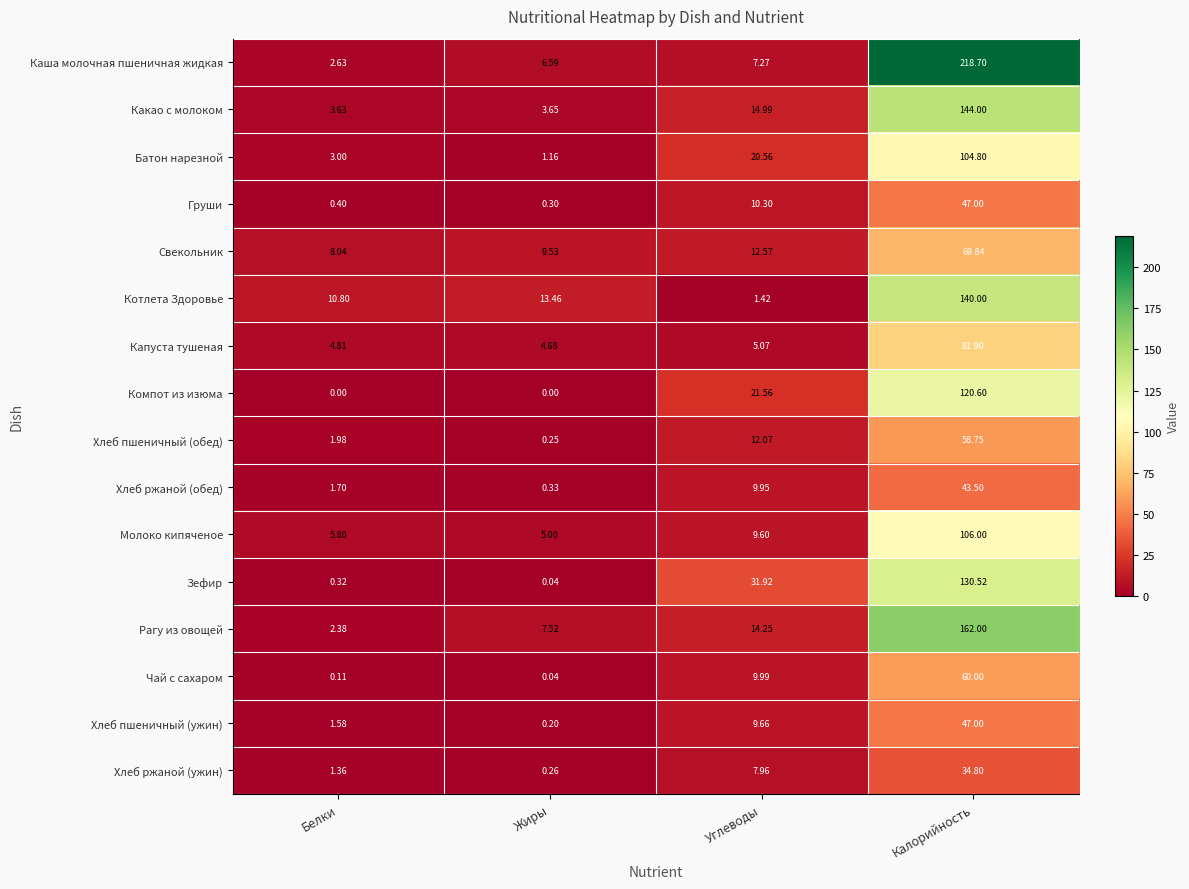

Which series has the largest total across all categories?

Каша молочная пшеничная жидкая